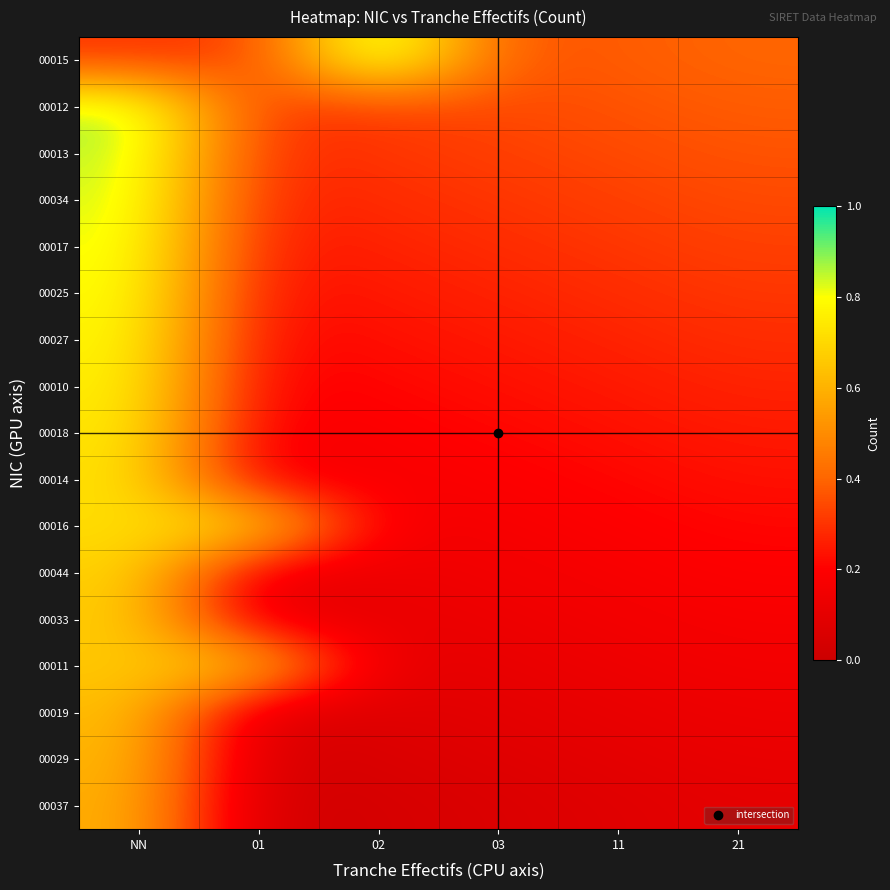

Which has a higher value, 21 or 02?

02